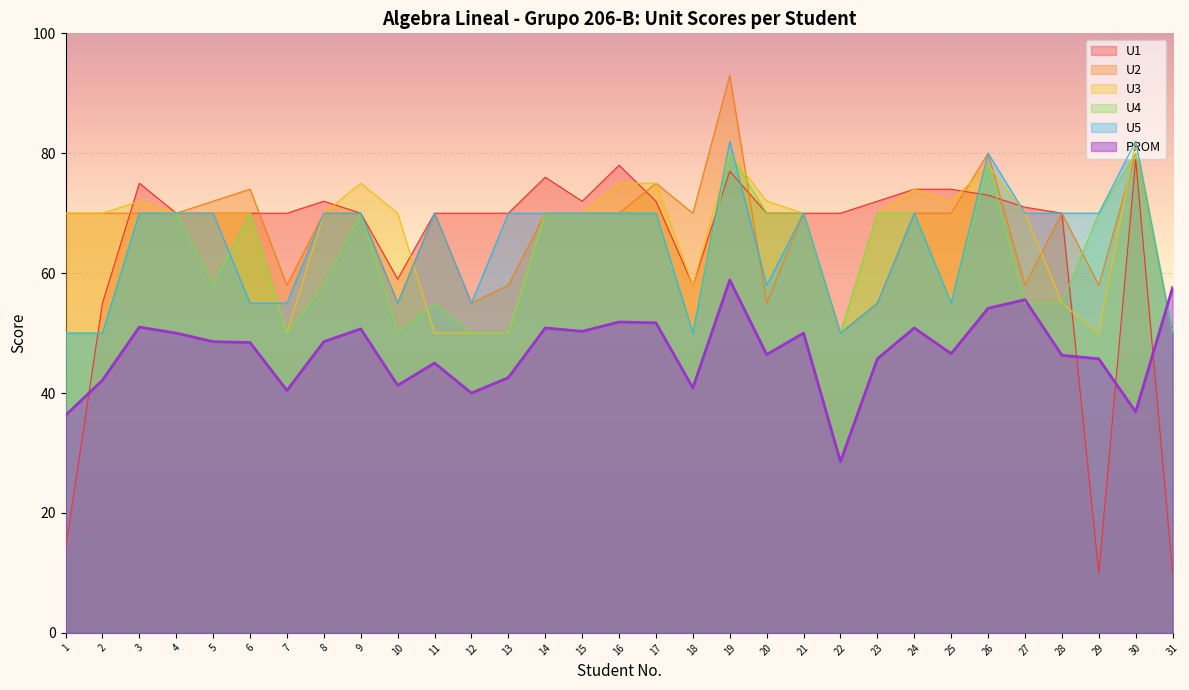

What is the value of the U4 point at the 4th from the left?

70.0